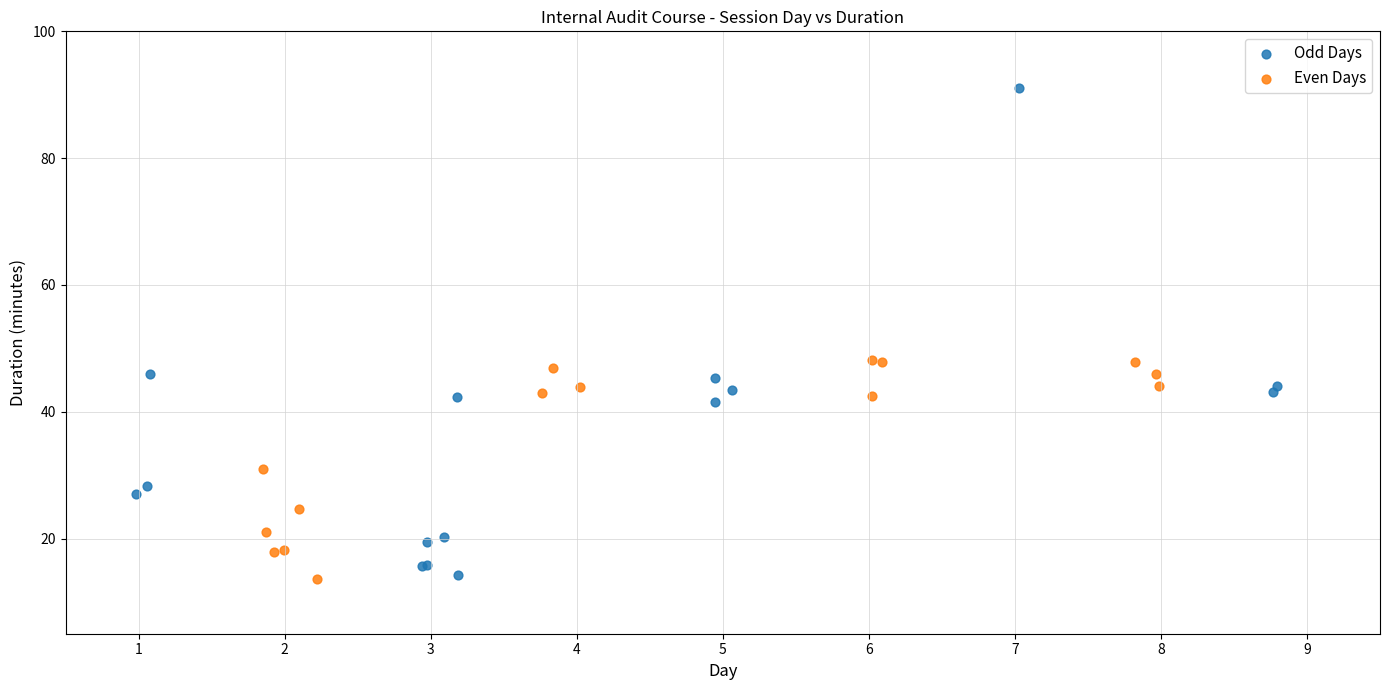

Which series has the largest Y range (max minus min)?

Odd Days